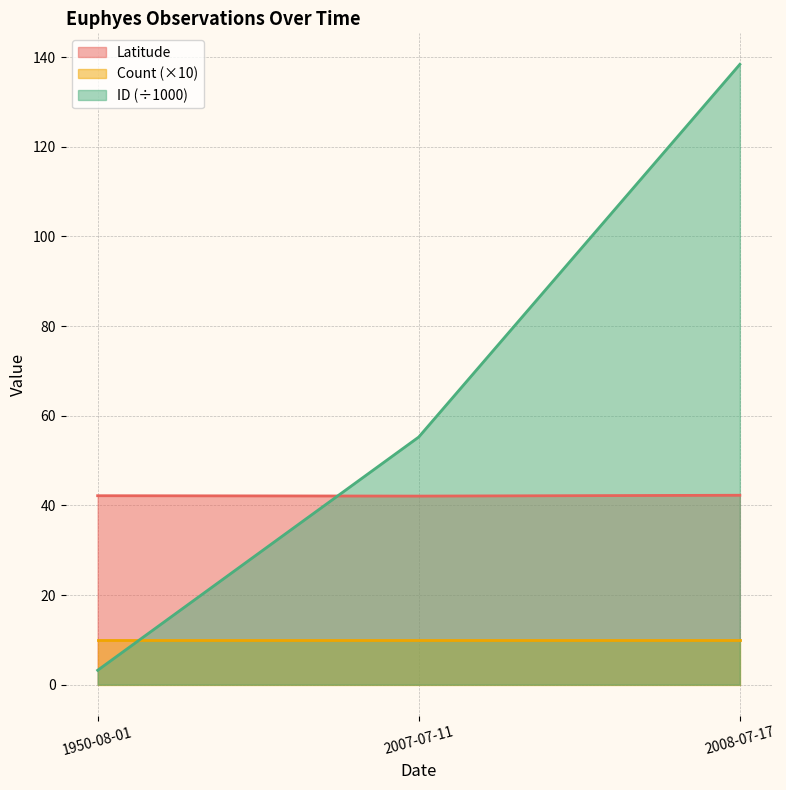

The value of Latitude at 2007-07-11 is 42.1. True or false?

True